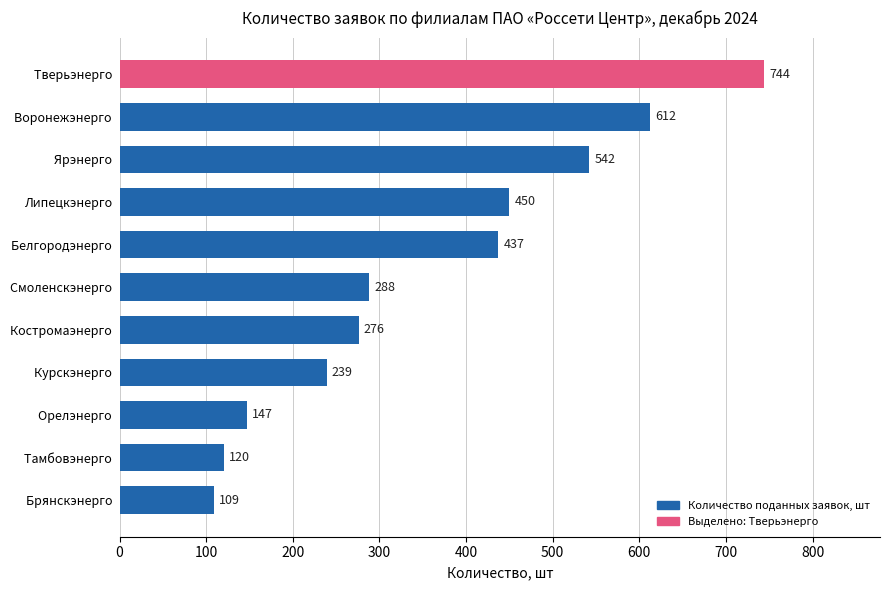

What is the change in value from Брянскэнерго  to Ярэнерго ?

+433